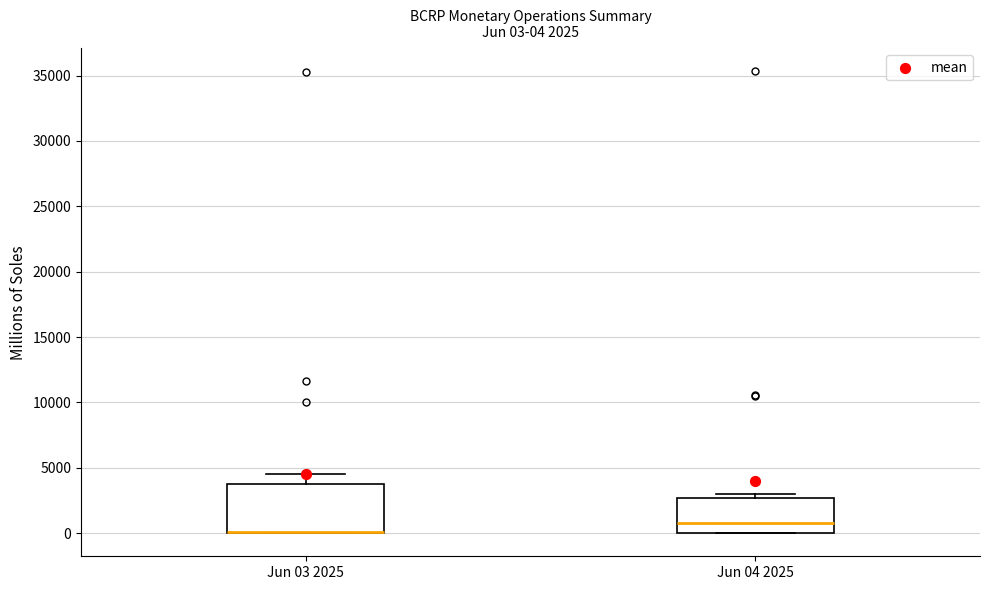

Which box is the tallest, from its lower edge to its upper edge?

Jun 03 2025